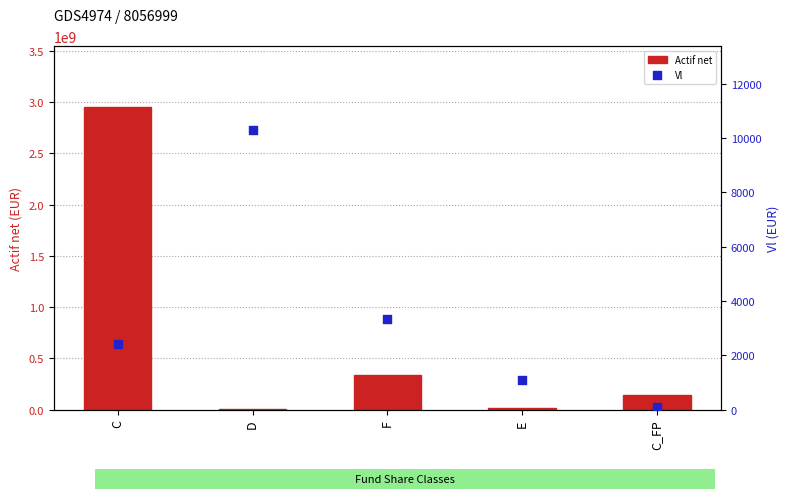

Which series has the largest total across all categories?

Actif net